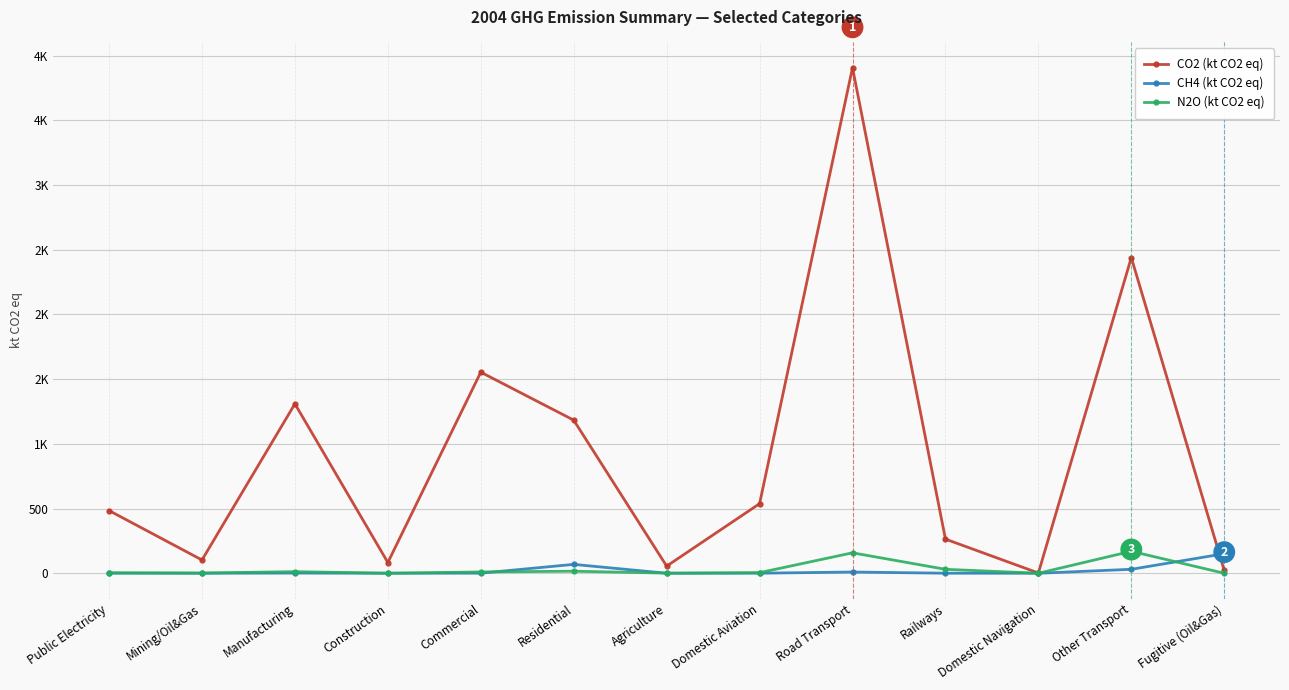

Does the chart have visible grid lines?

Yes